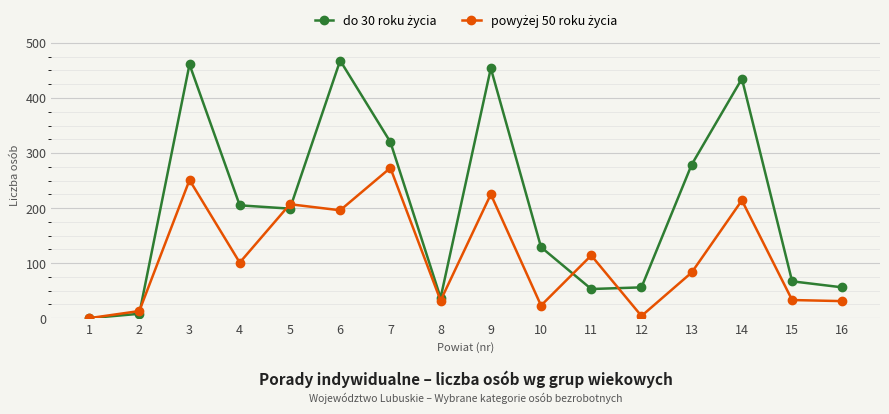

At which category is the sum across all series the highest?

3